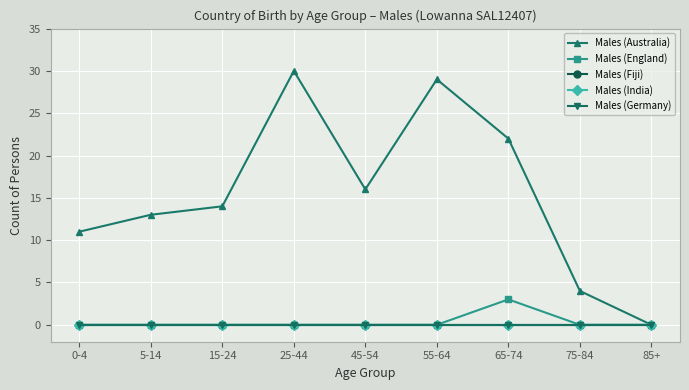

At how many categories does at least one series exceed 16?

3